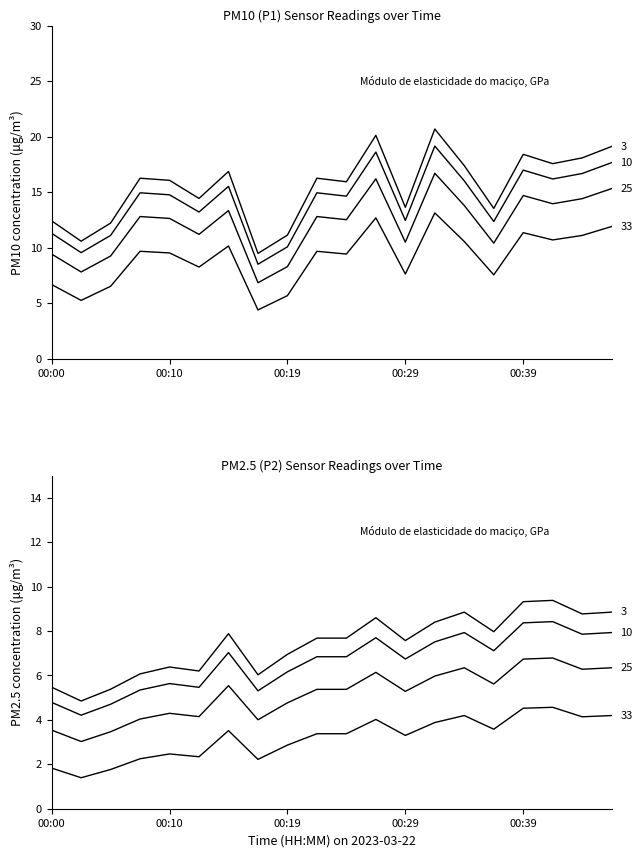

At which label does P1 reach its minimum?

7